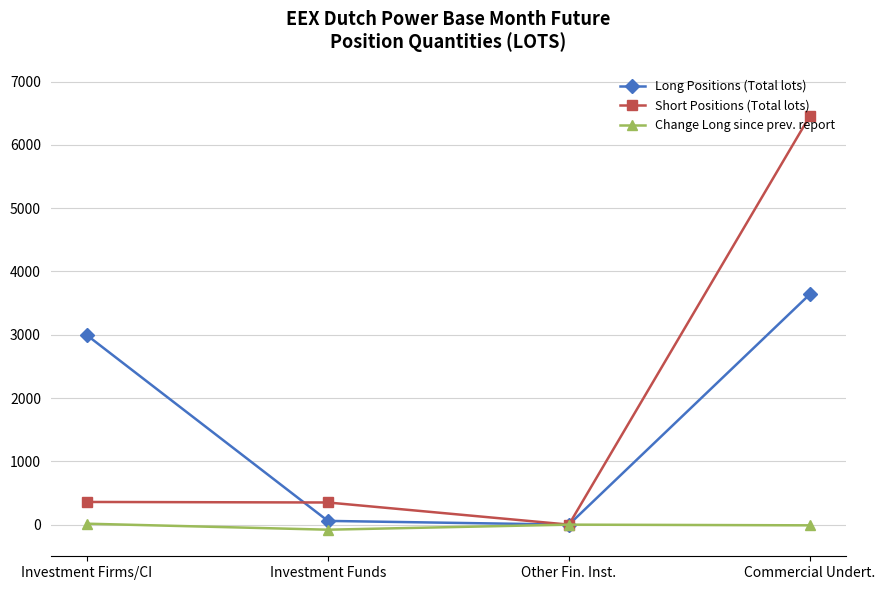

Where do Short Positions (Total lots) and Long Positions (Total lots) first cross each other?

Investment Firms/CI and Investment Funds